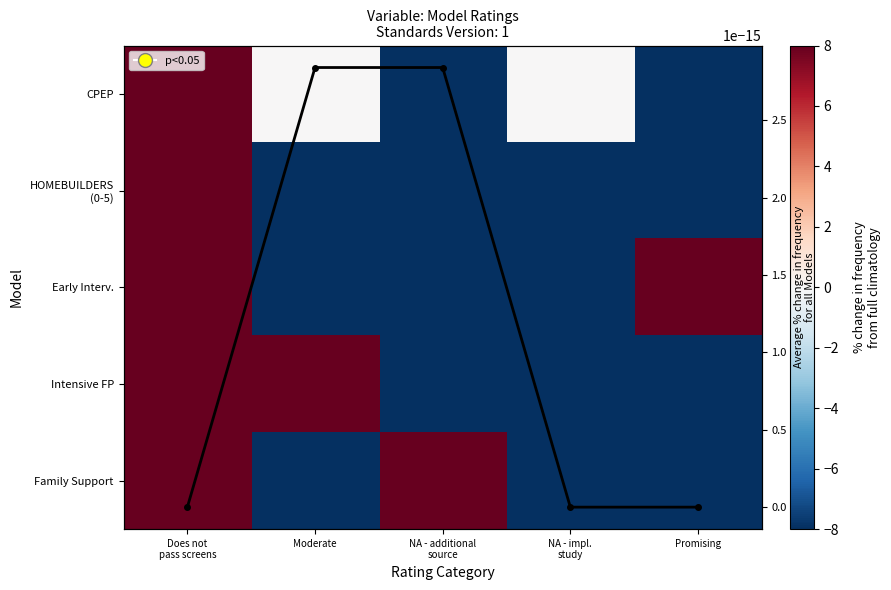

Which has a higher value, Moderate or NA - impl.
study?

Moderate